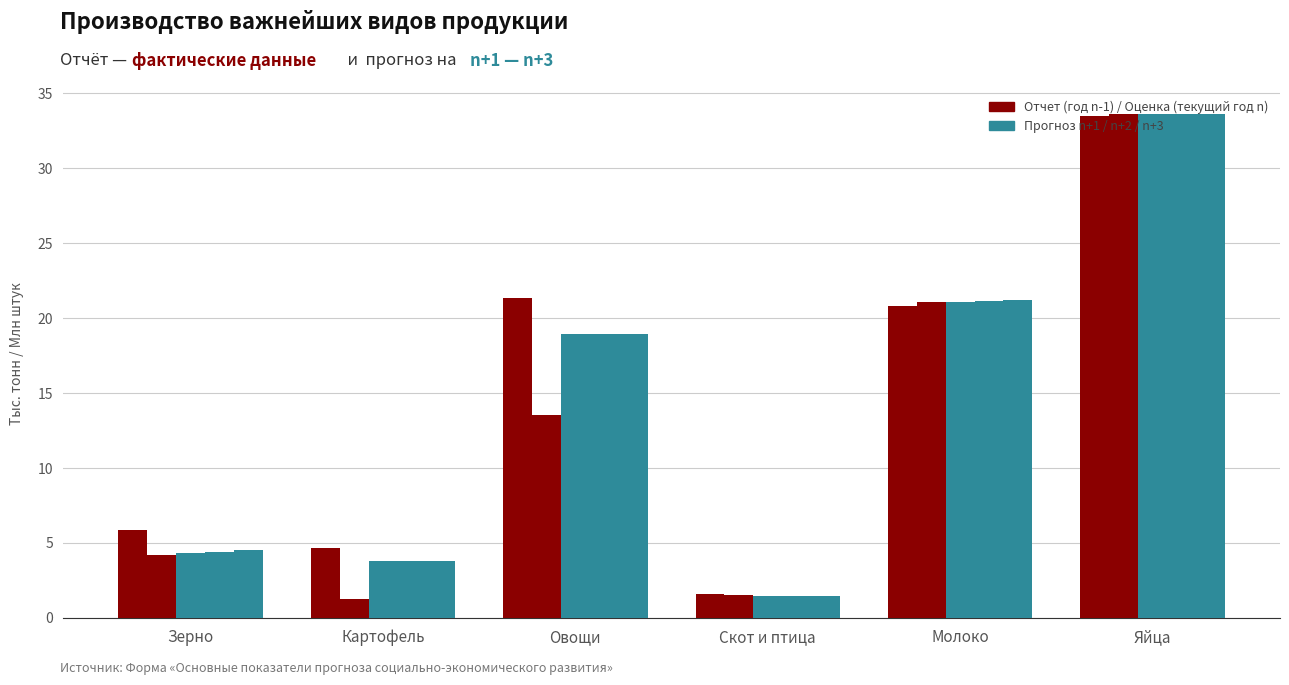

How many bars are there in each group?

5